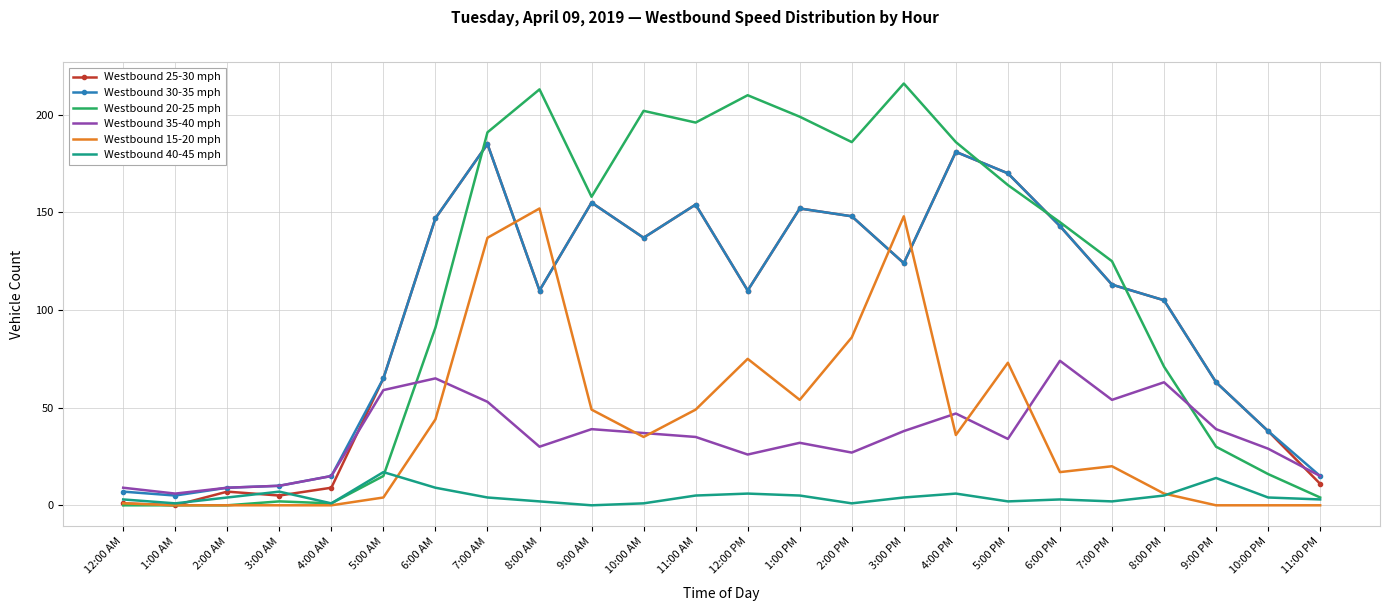

Is the value of Westbound 35-40 mph at 1:00 AM greater than the value of Westbound 15-20 mph at 12:00 AM?

Yes